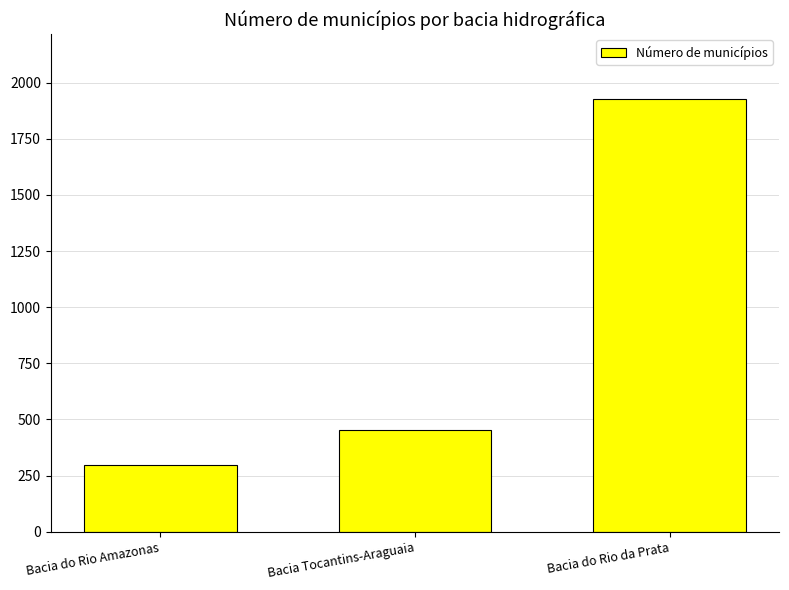

Reading left to right, extract all data points from this chart.

297	453	1927